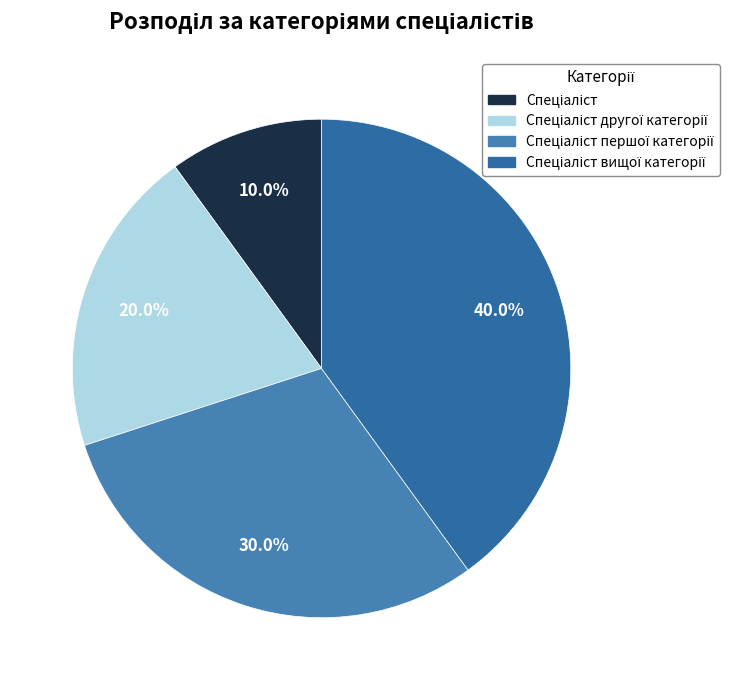

What percentage do Спеціаліст вищої категорії and Спеціаліст together represent?

50.0%